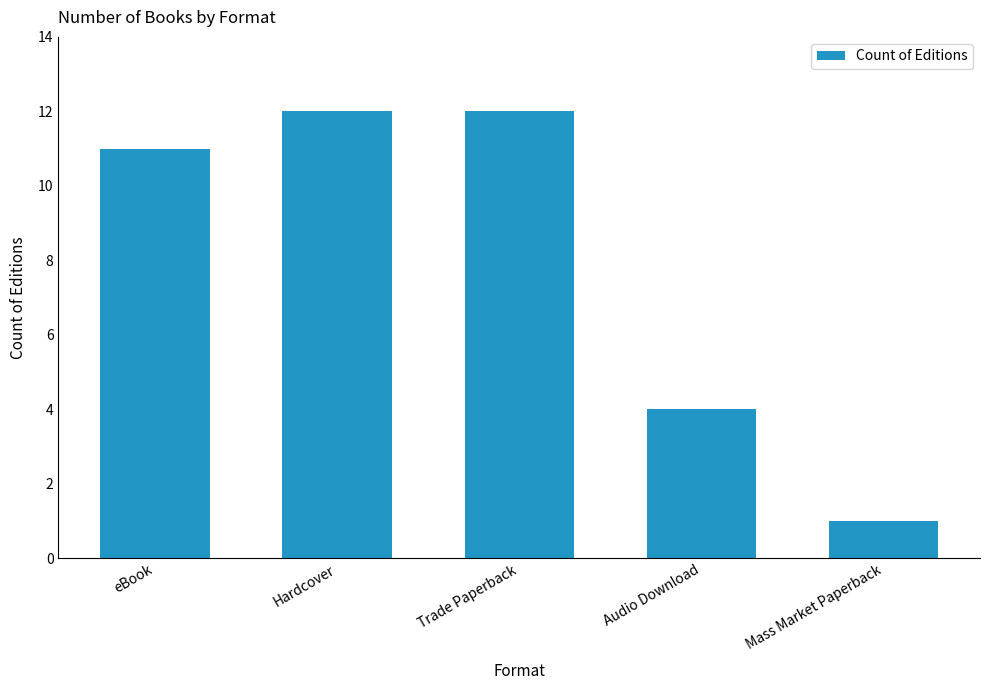

Reading left to right, what are all the values shown in this chart?

11	12	12	4	1